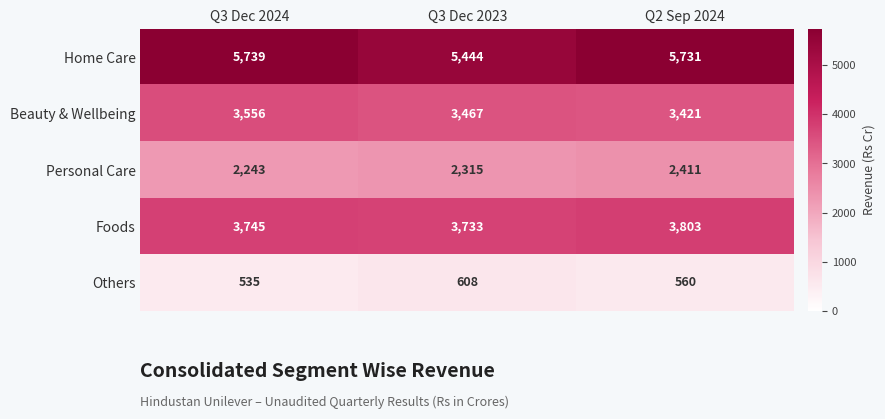

Which series has the largest total across all categories?

Home Care